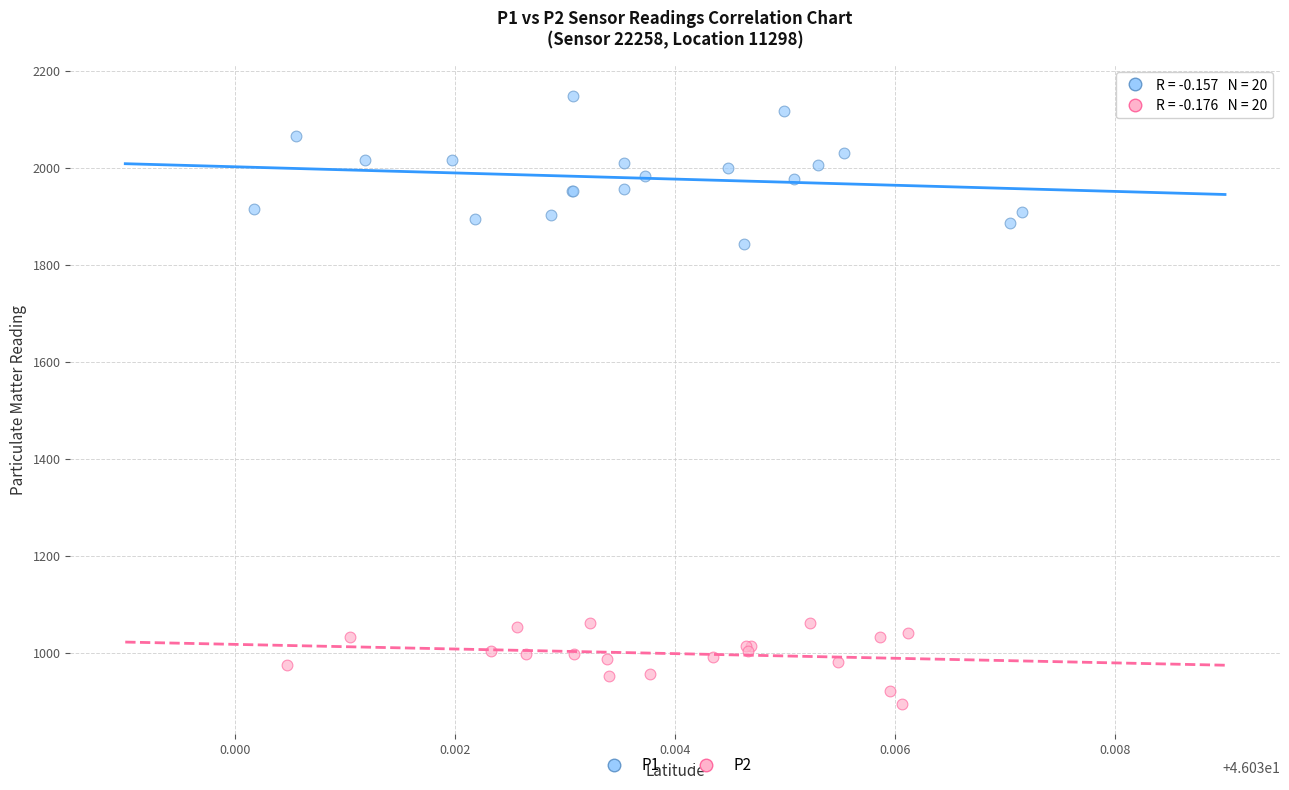

Which series has the largest Y range (max minus min)?

P1